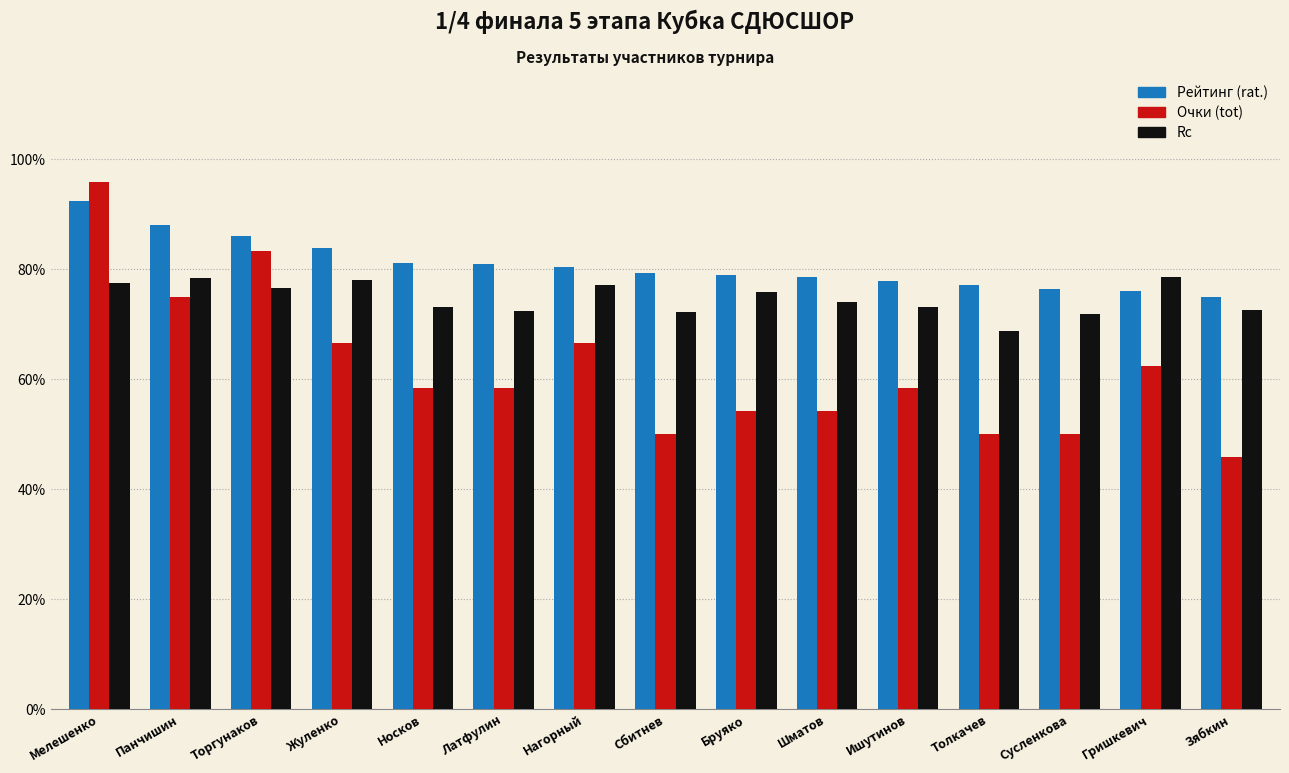

What is the difference between the highest and lowest values at Сбитнев?

29.3